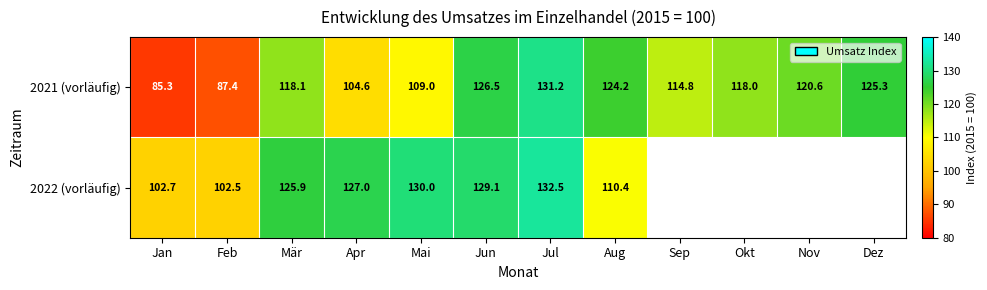

At which label is 2021 (vorläufig) closest to 108?

Mai